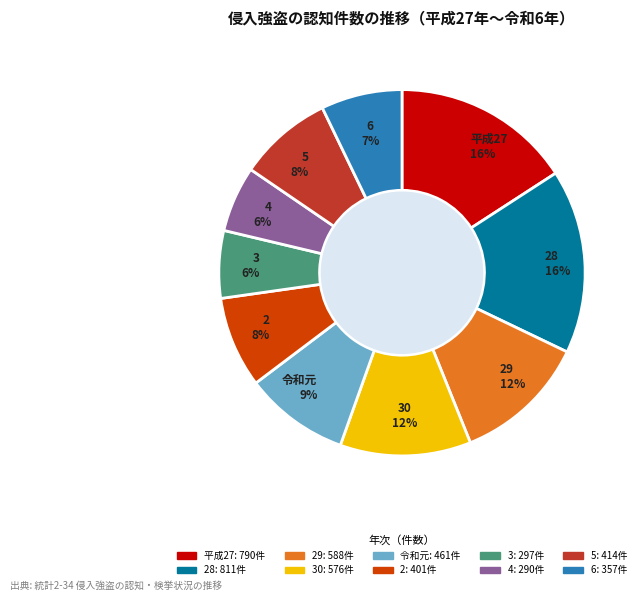

To the nearest percent, what is the average slice percentage?

10%